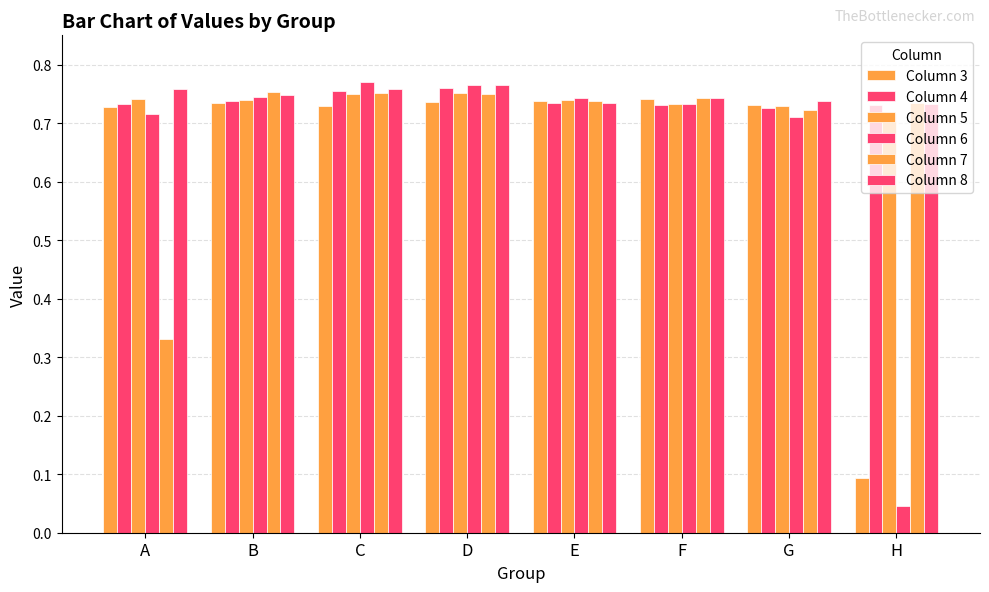

How many bars are there in each group?

6